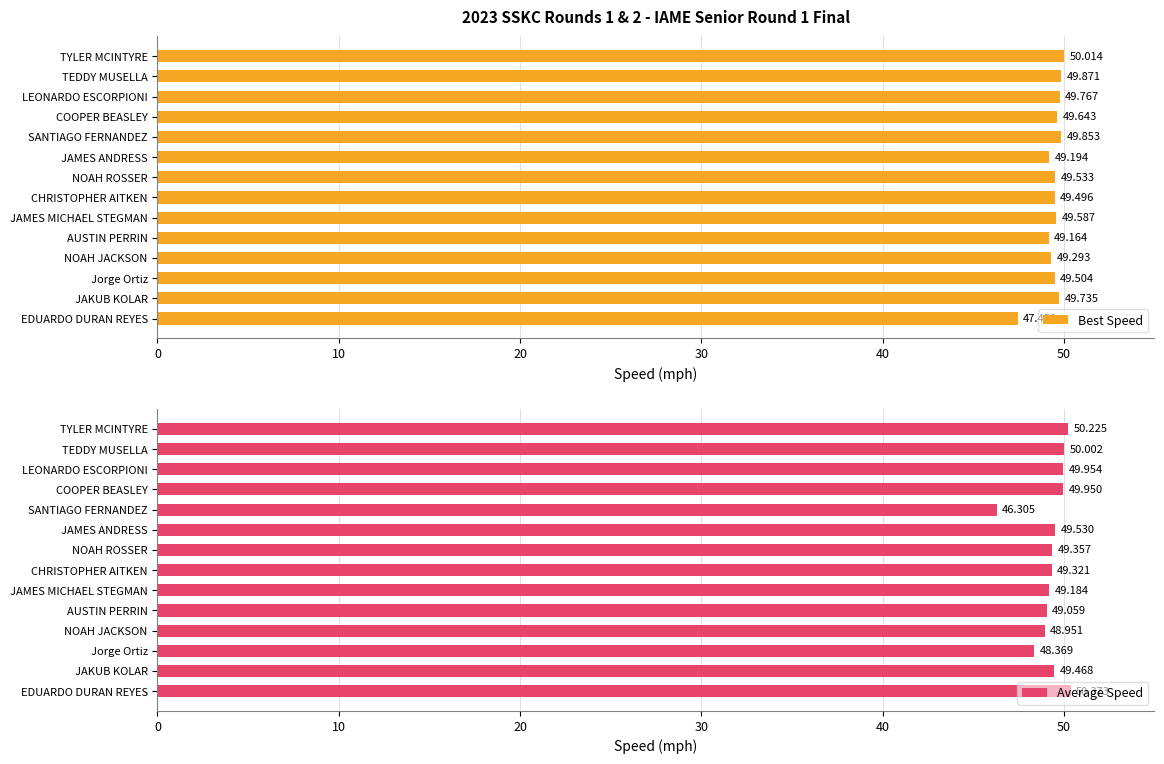

At which label is Best Speed closest to 48?

EDUARDO DURAN REYES